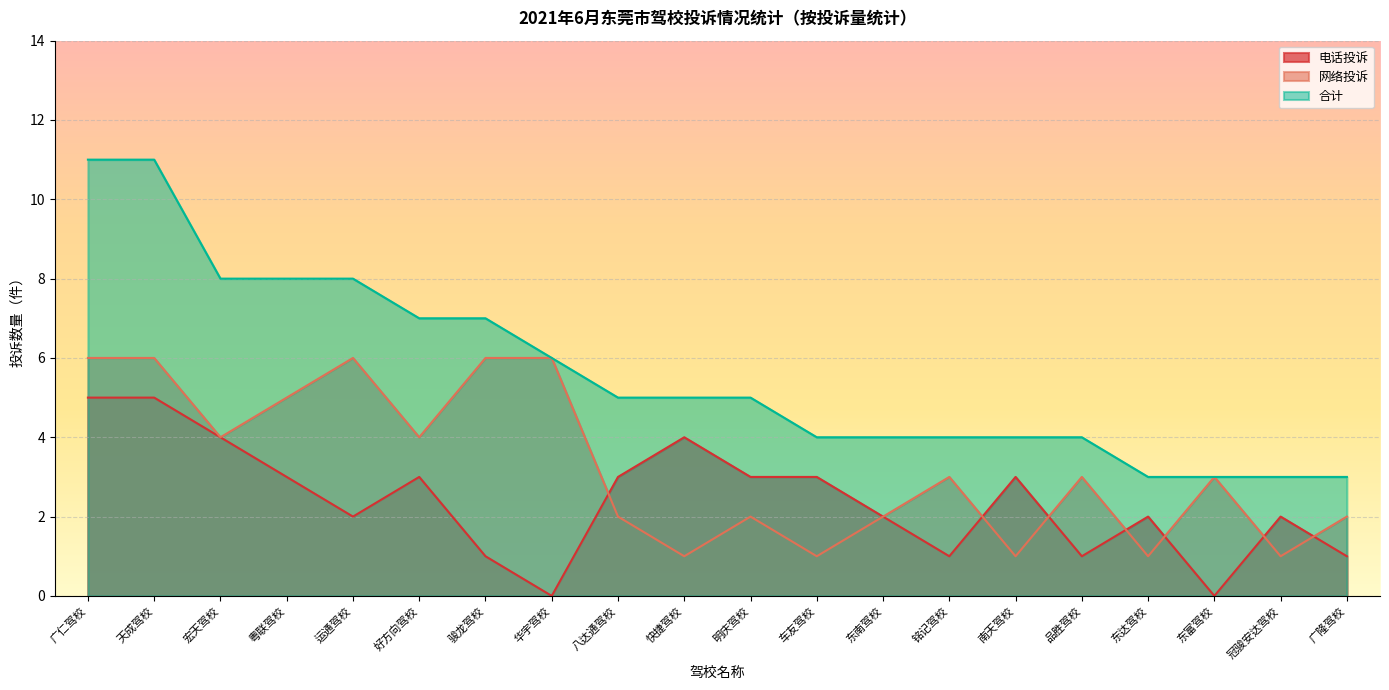

How many 电话投诉 values are between 1 and 3?

14